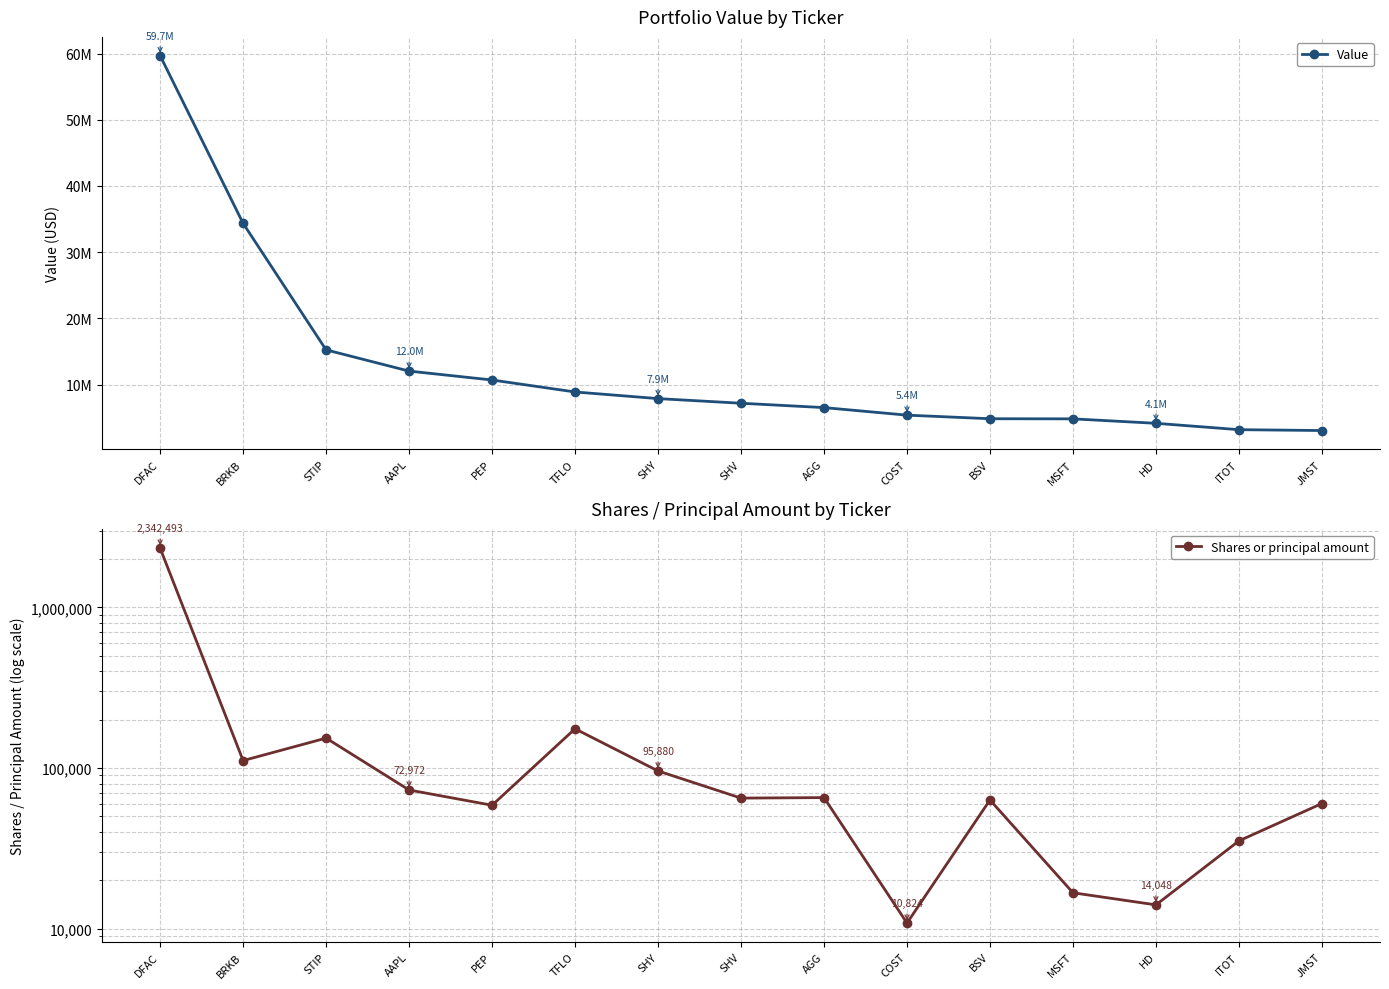

Where is Shares or principal amount nearest to the value 1176658?

TFLO